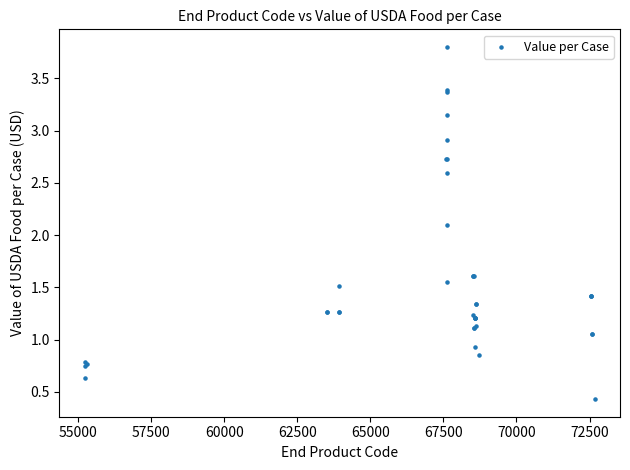

What Y value in the scatter plot is closest to 2?

2.1